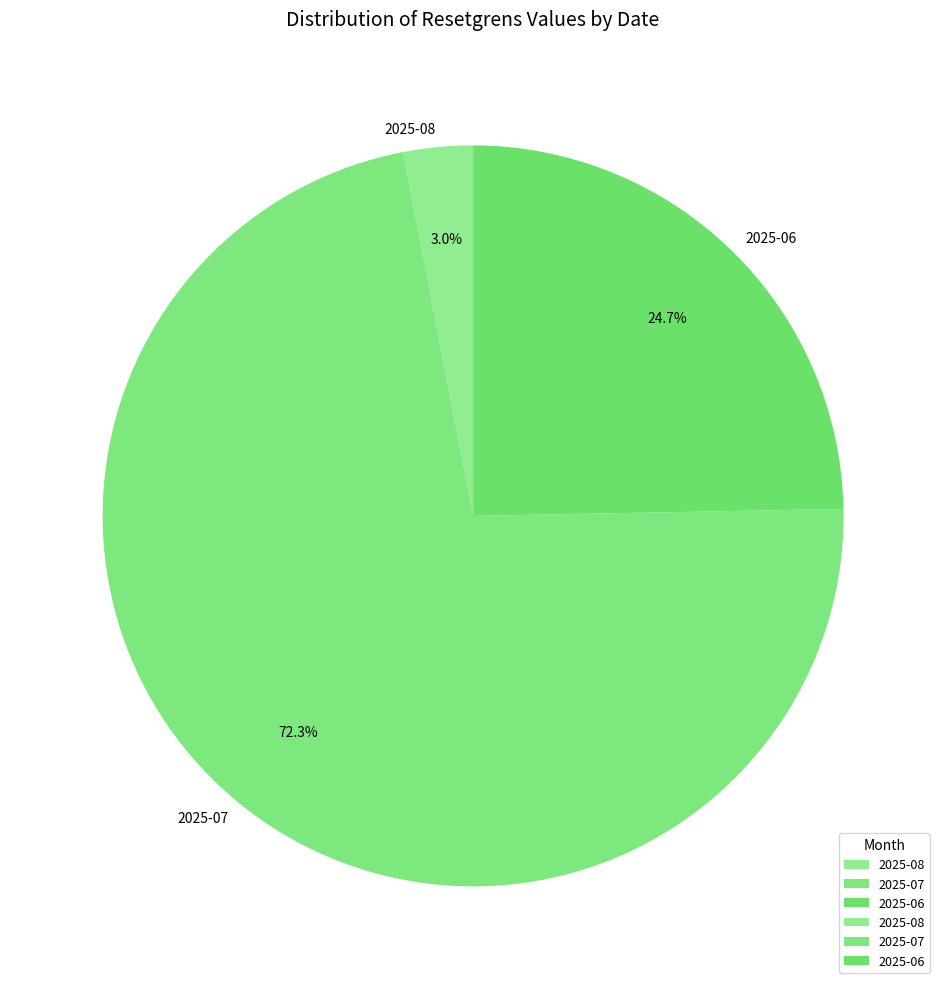

Combined, do 2025-07 and 2025-06 account for over 50%?

Yes